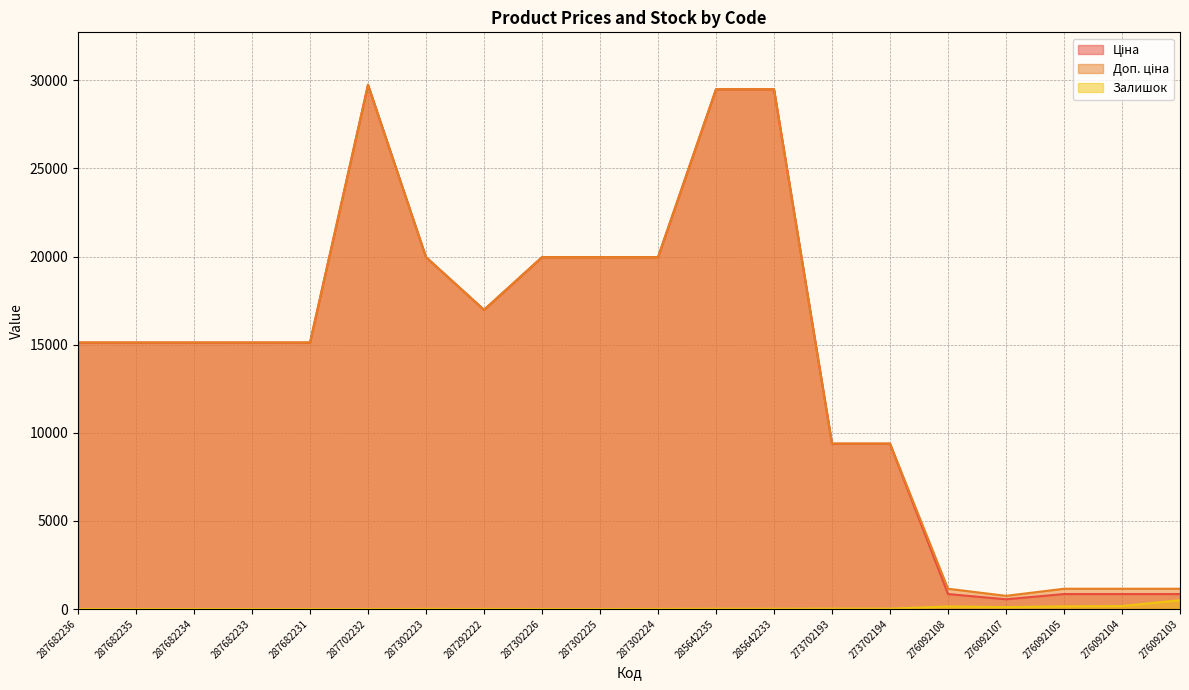

What position from the left is 287302223?

7